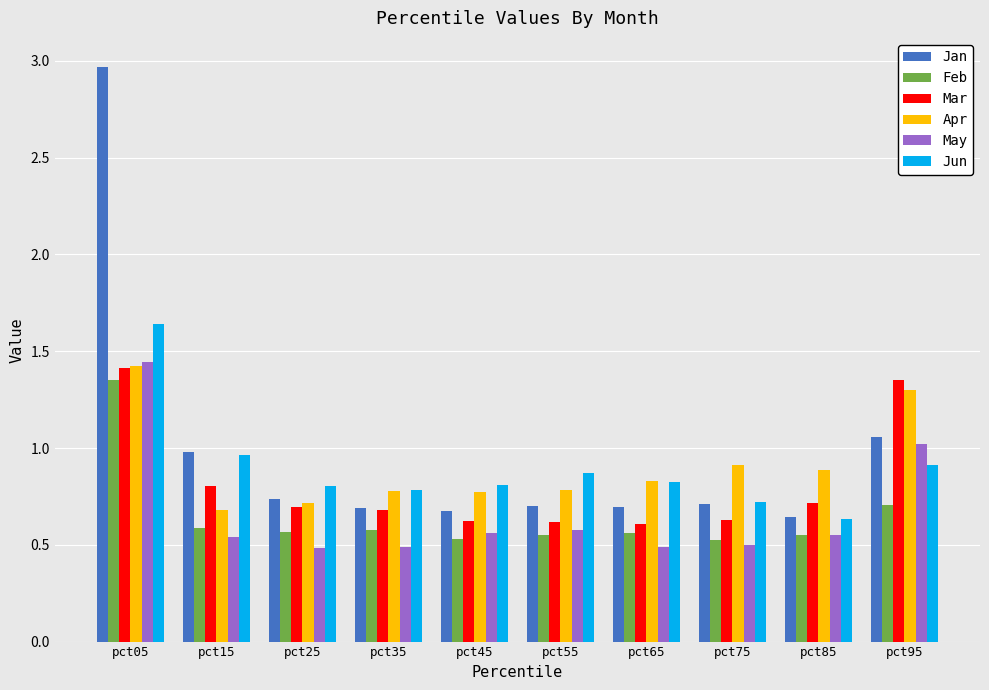

What is the sum of the Apr values at pct65 and pct85?

1.7